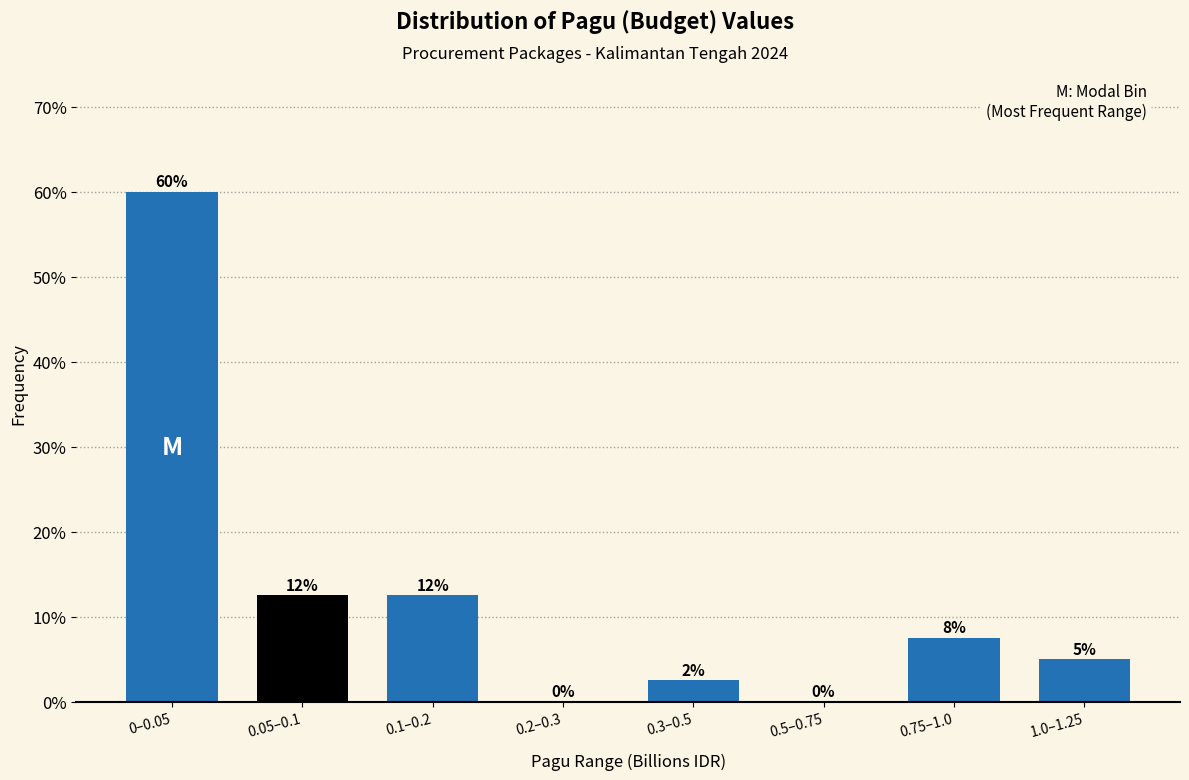

What is the sum of the values at 0.75–1.0 and 0.05–0.1?

20.0